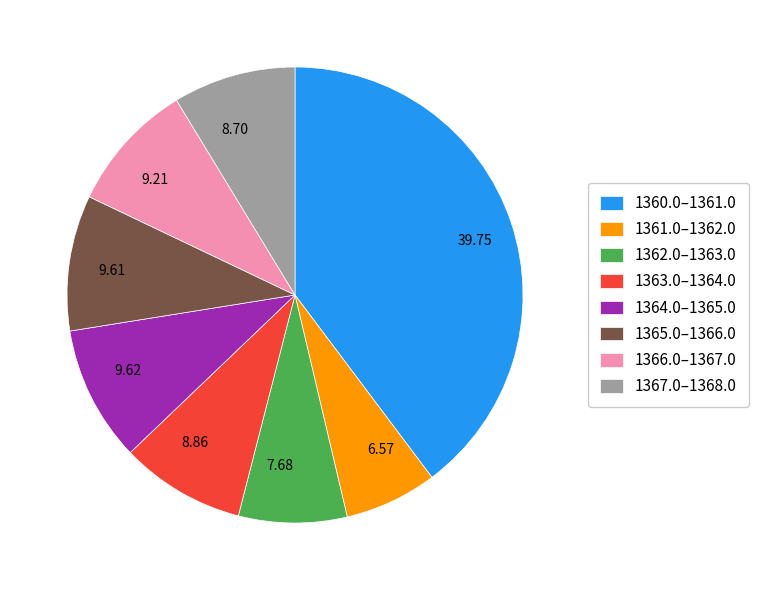

How many slices are in this pie chart?

8